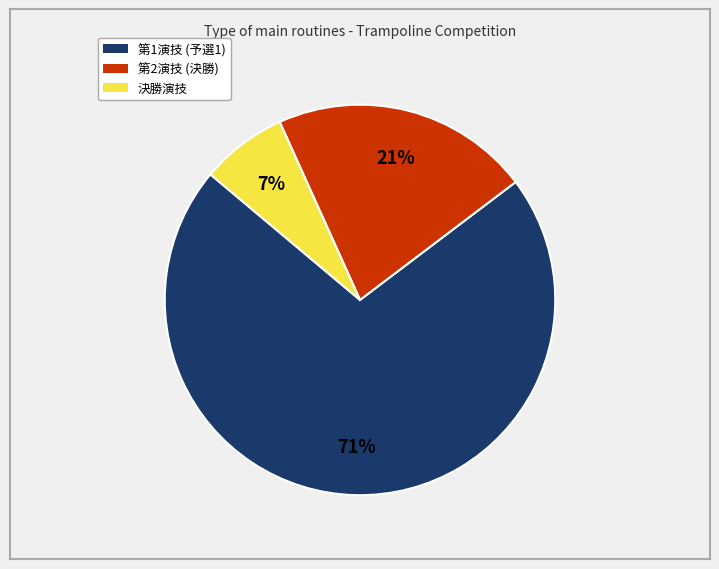

Is there a majority slice in this chart?

Yes